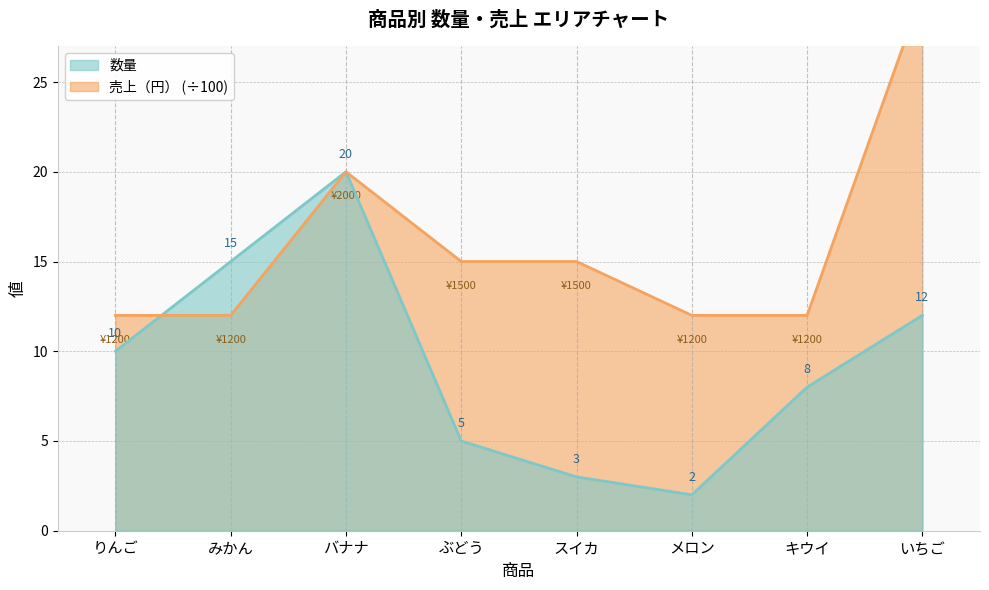

How many interior local peaks does the 売上（円） series have?

1